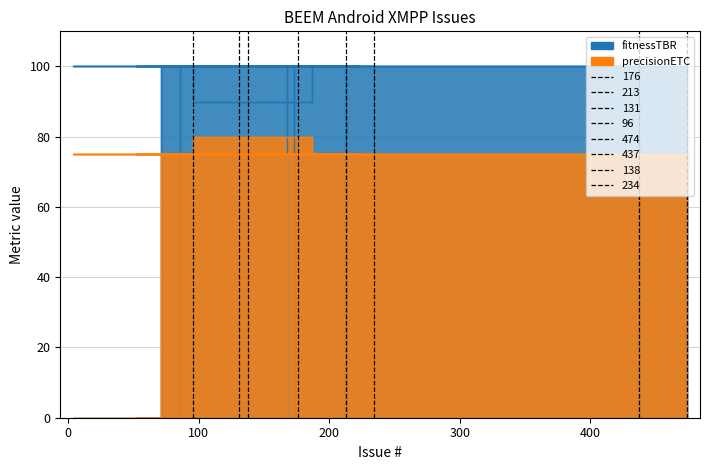

Does the chart have visible grid lines?

Yes